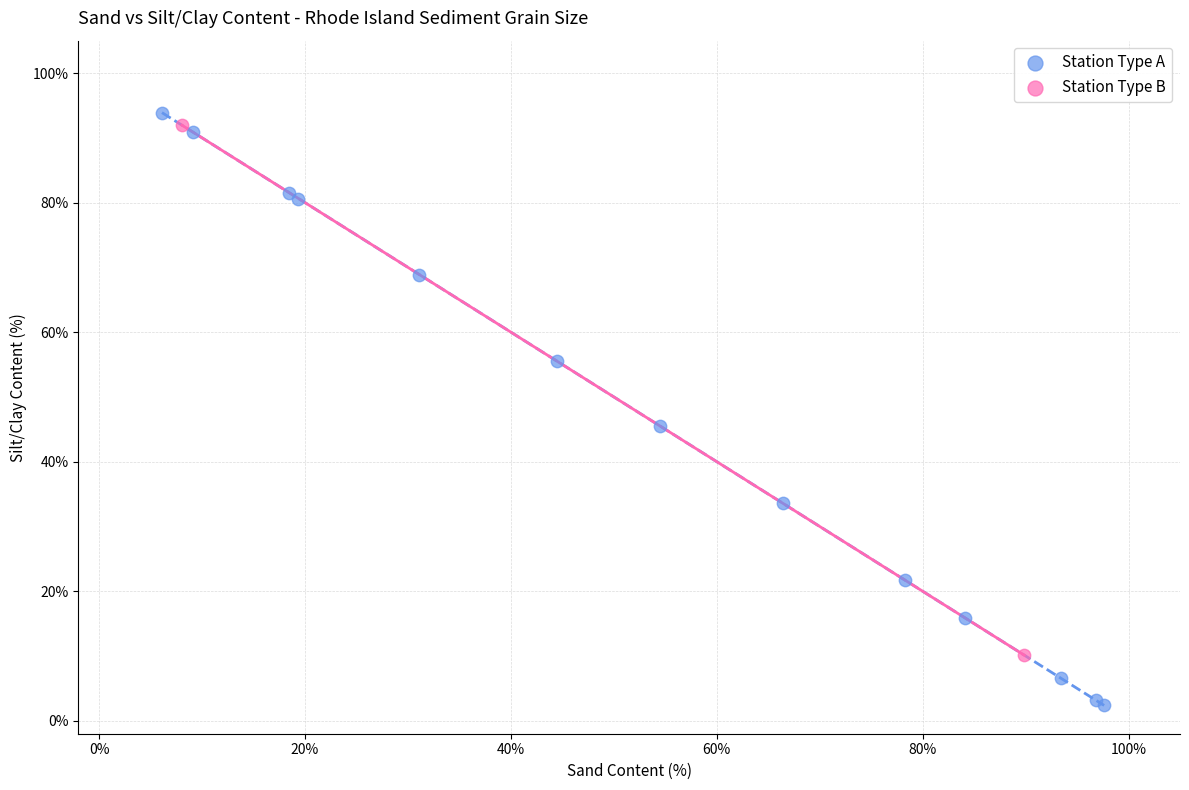

What are all the series names shown in the legend?

Station Type A, Station Type B